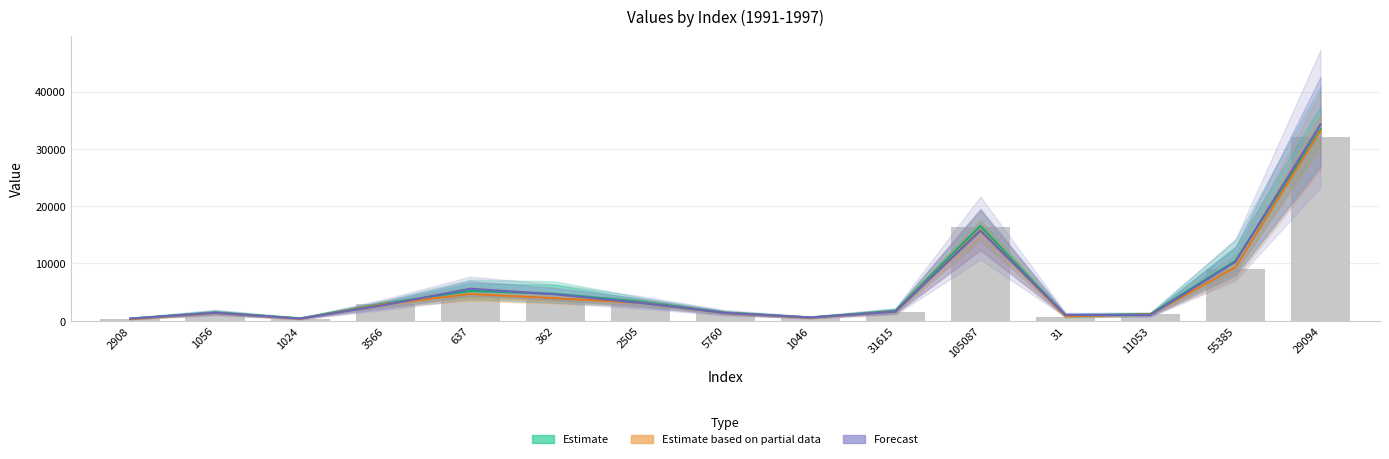

Reading right to left, extract all data points from this chart.

Estimate: 33473.0	10457.3	1151.0	852.0	16561.0	1725.7	564.0	1411.7	3320.3	4696.3	5185.0	3010.0	417.0	1423.0	366.7
Estimate based on partial data: 33177.0	9341.0	1093.0	792.5	15848.5	1586.5	525.0	1328.5	3147.0	3912.5	4654.0	2900.0	339.0	1357.5	285.0
Forecast: 34275.0	10291.0	1001.0	1009.0	15720.0	1582.0	563.0	1349.0	3108.0	4592.0	5580.0	2757.0	364.0	1381.0	361.0